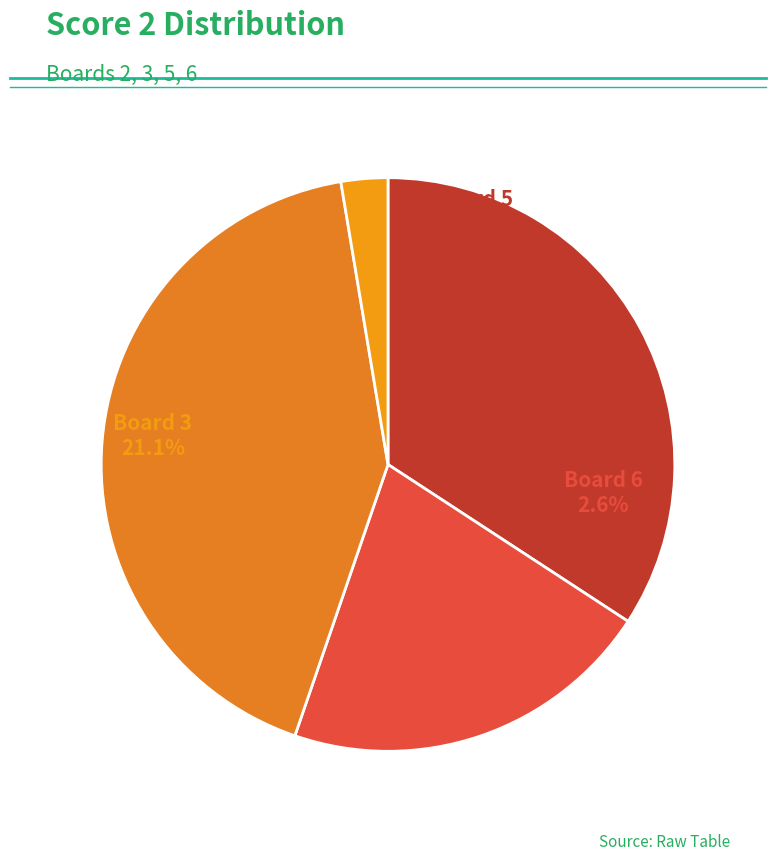

What is the change in value from Board 2 to Board 6?

-12